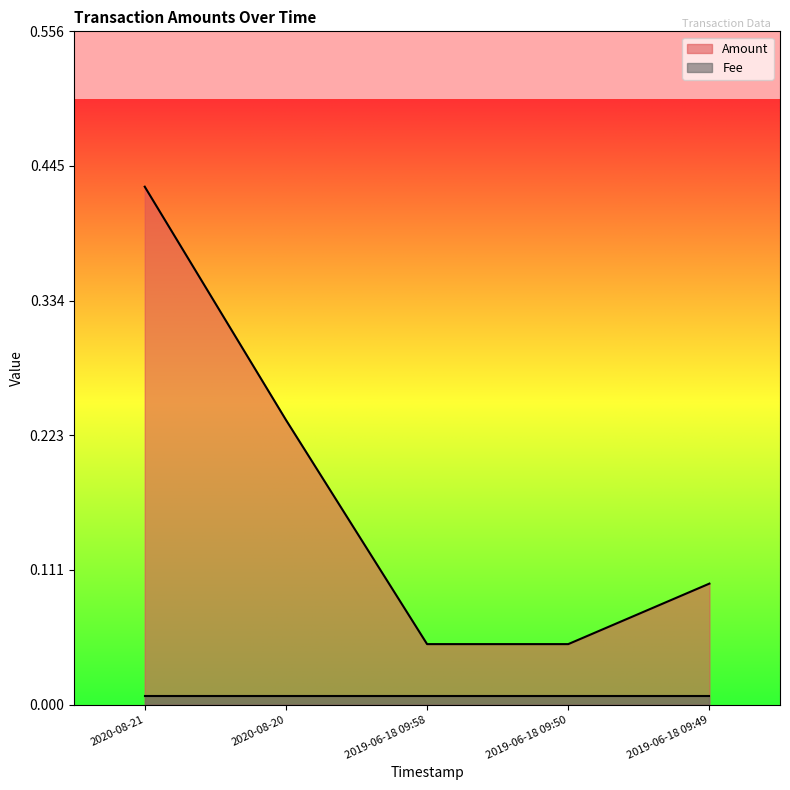

Reading left to right, list all the values displayed in this chart.

2020-08-21=0.4	2020-08-20=0.2	2019-06-18 09:58=0.1	2019-06-18 09:50=0.1	2019-06-18 09:49=0.1